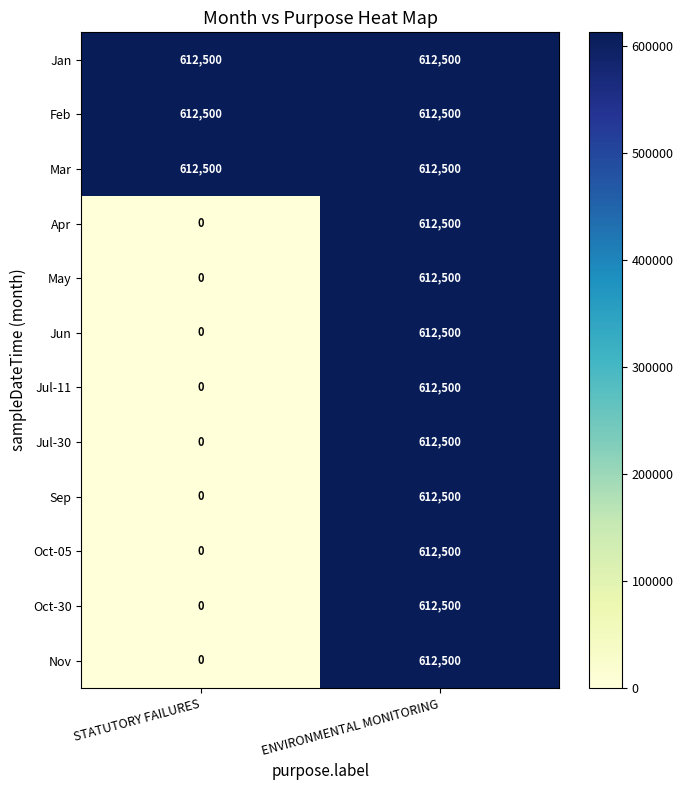

At which category is the sum across all series the highest?

ENVIRONMENTAL MONITORING